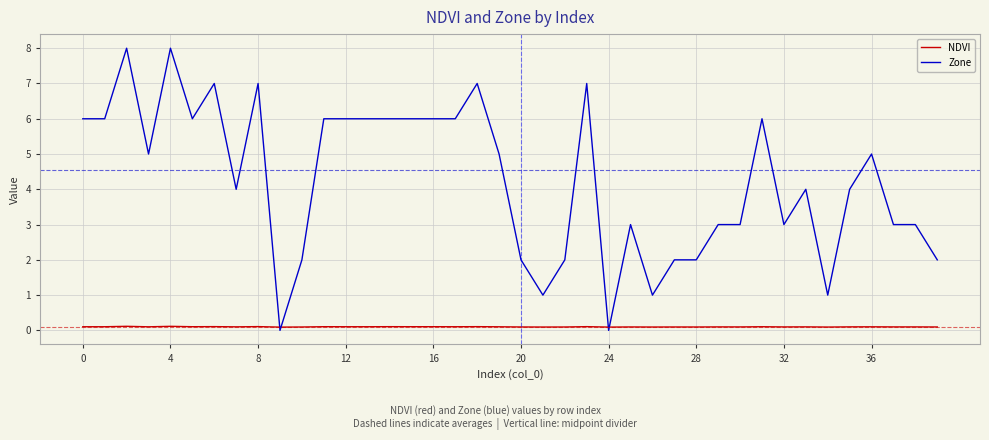

After their last crossing, which series has the higher values: NDVI or Zone?

Zone